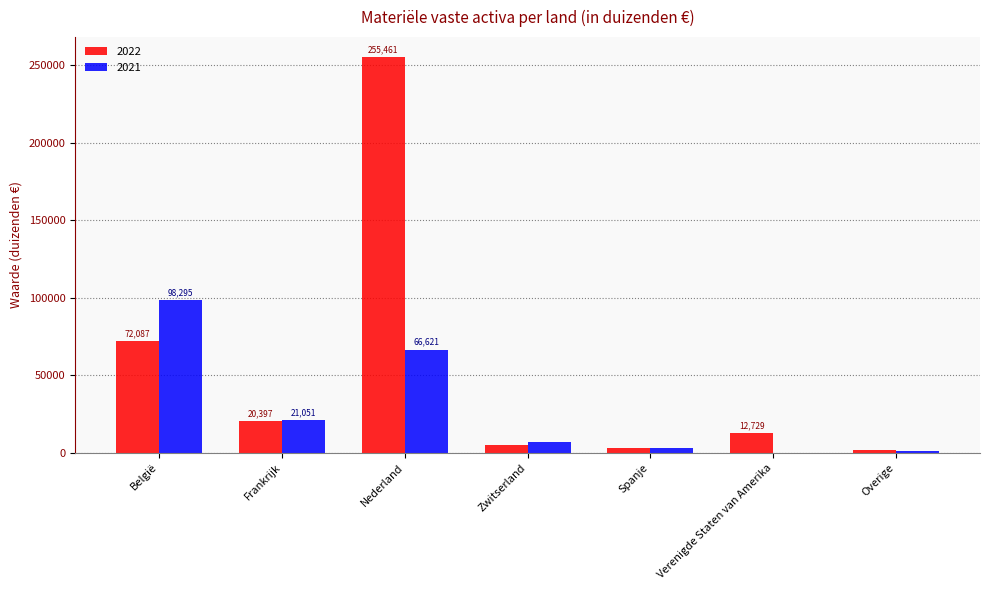

The 2022 series shows 12729 at Verenigde Staten van Amerika. True or false?

True